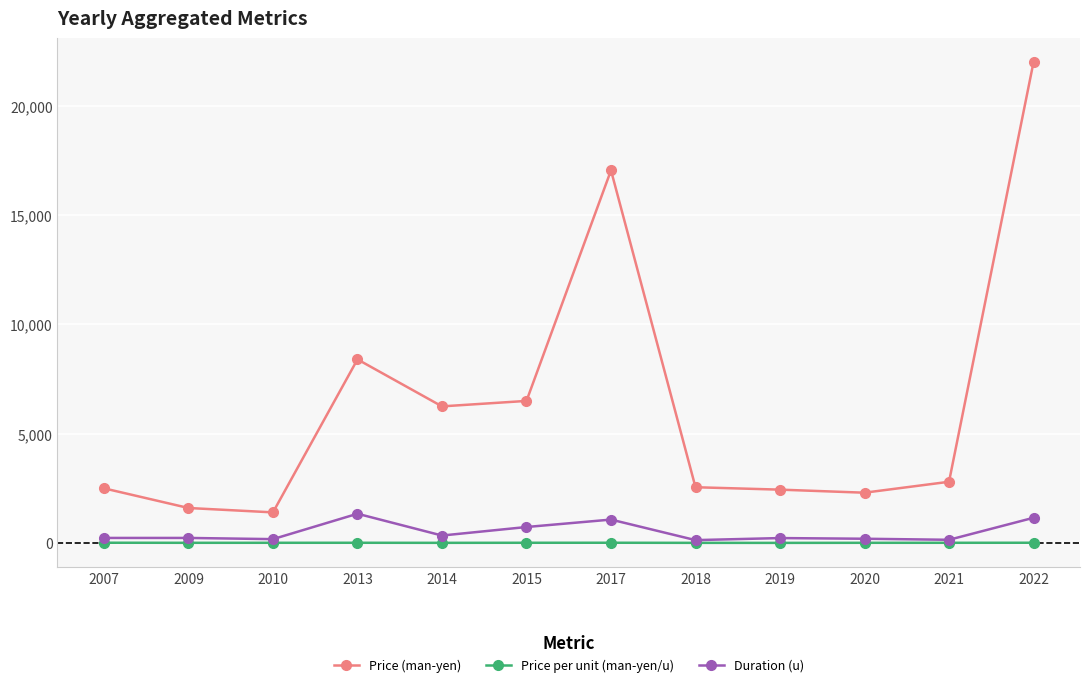

Does the chart have visible grid lines?

Yes